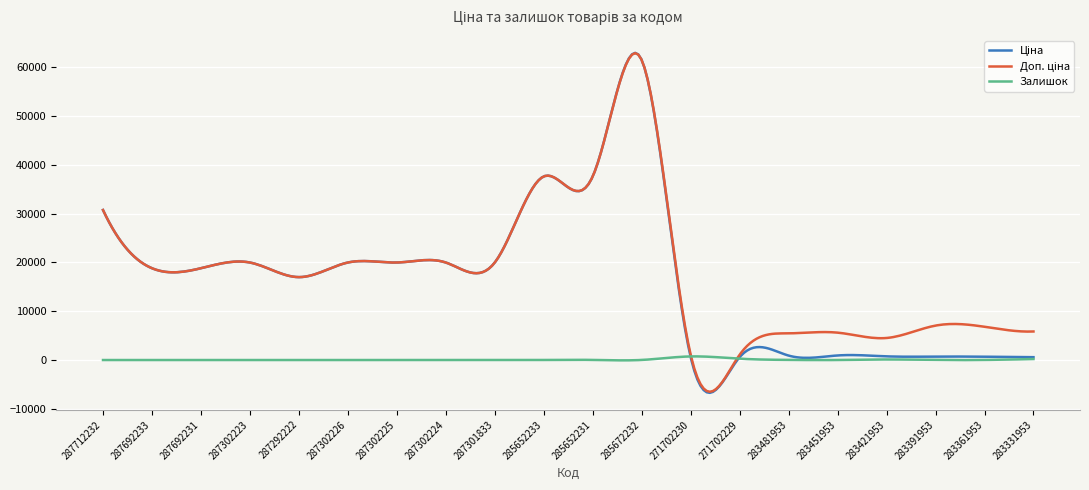

Does the chart display data point markers on the line(s)?

No